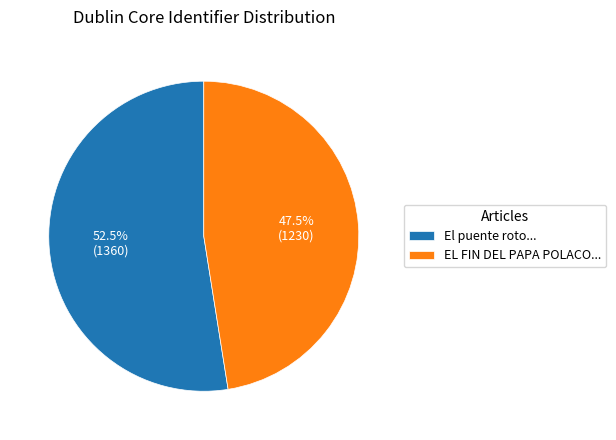

Is the sum of EL FIN DEL PAPA POLACO... and El puente roto... greater than half?

Yes